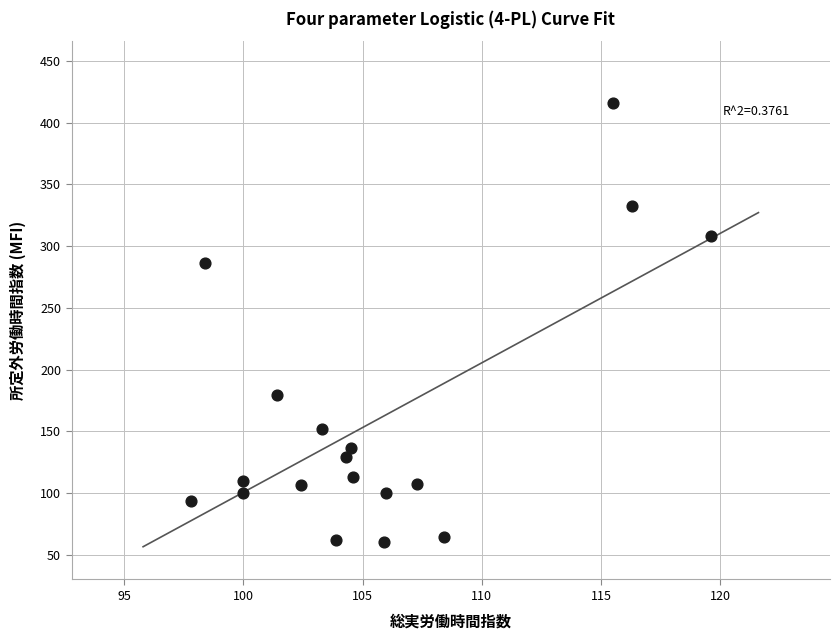

What Y value in the scatter plot is closest to 238?

286.0